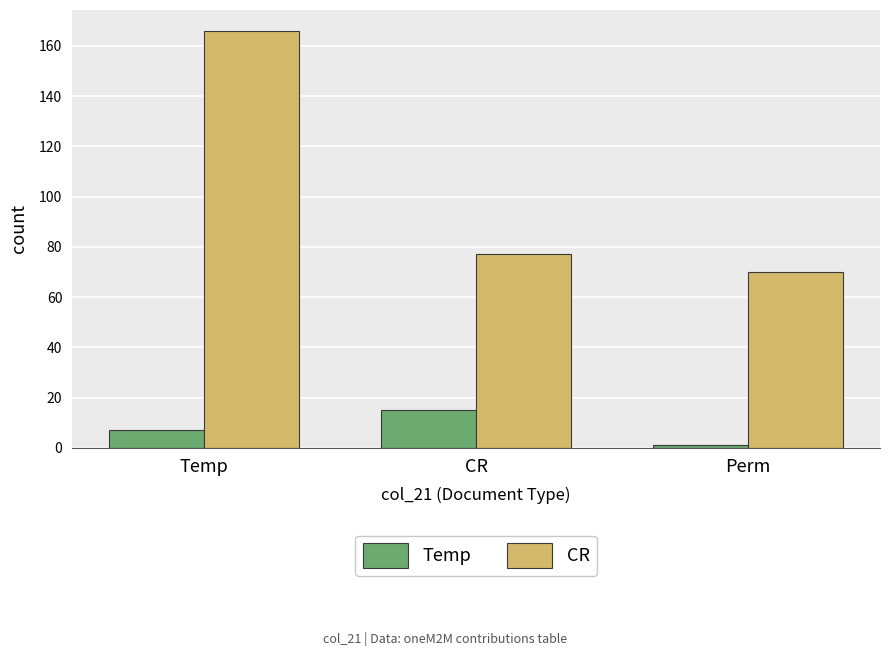

What is the value of the CR bar at the 3rd from the left?

70